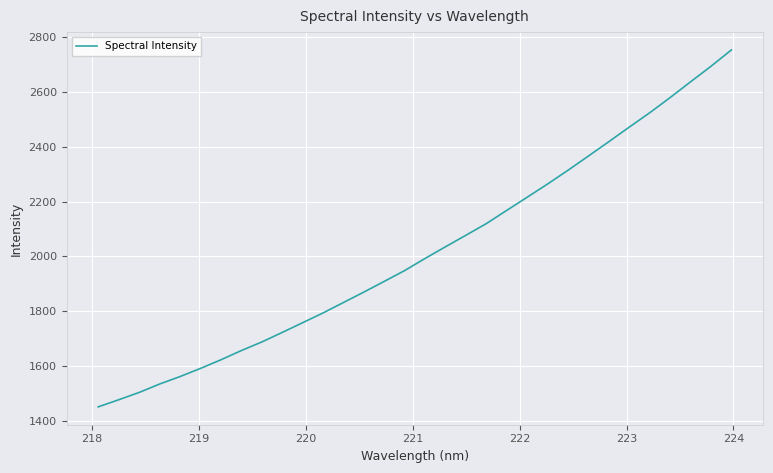

What is the difference between the maximum and minimum values?

1303.3